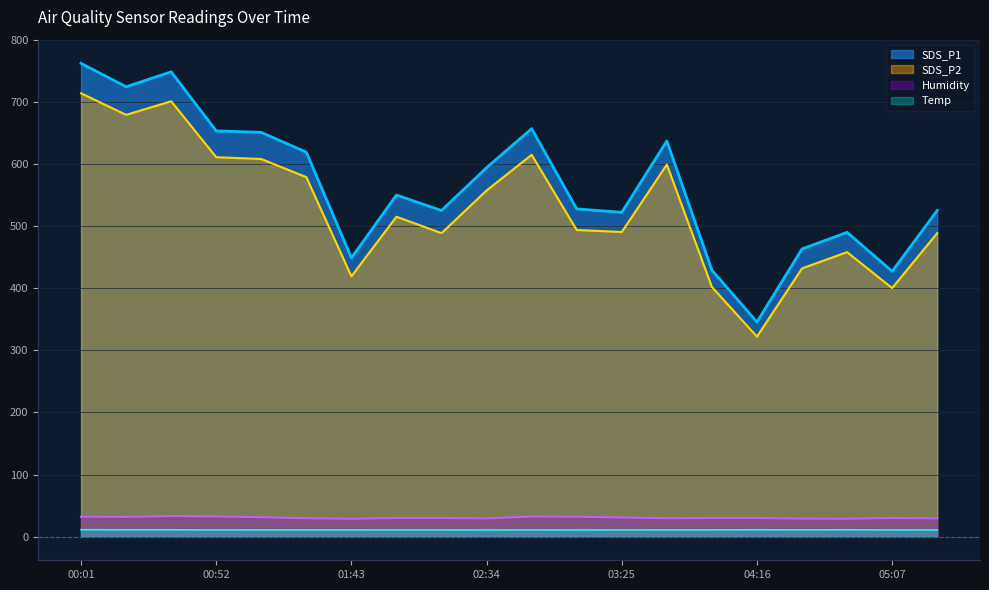

What are all the series names shown in the legend?

SDS_P1, SDS_P2, Humidity, Temp